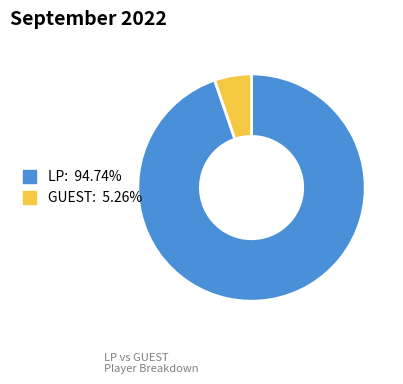

Is the sum of LP: 94.74% and GUEST: 5.26% greater than half?

Yes